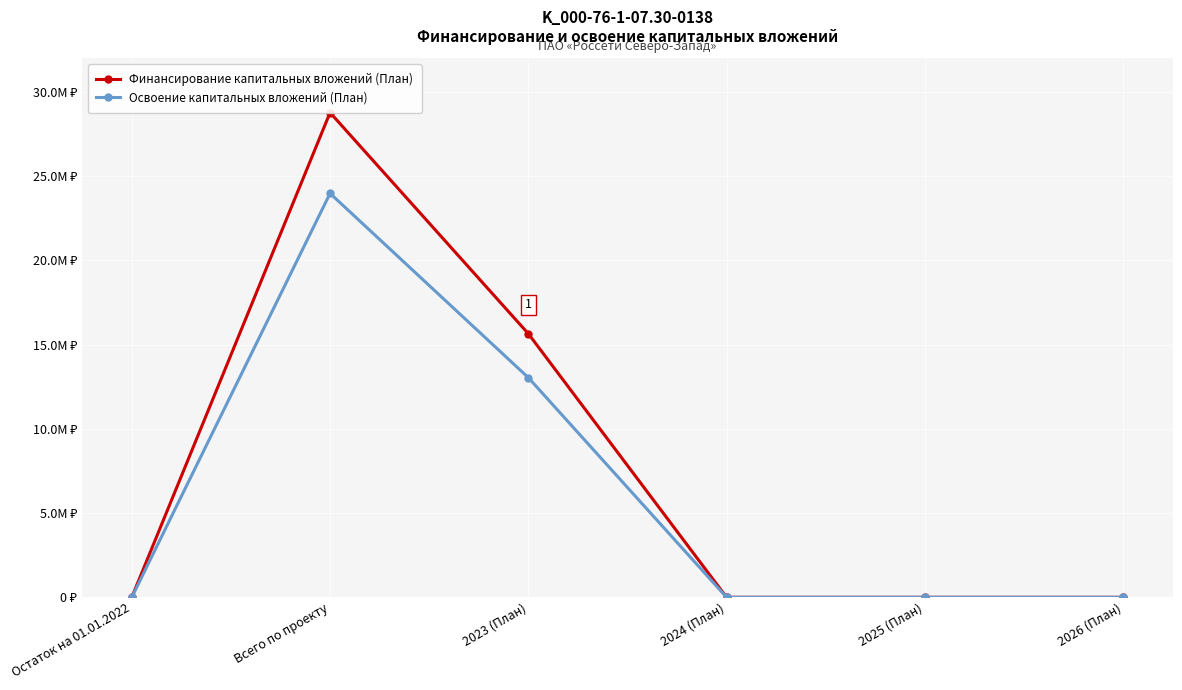

How many lines are shown in the chart?

2